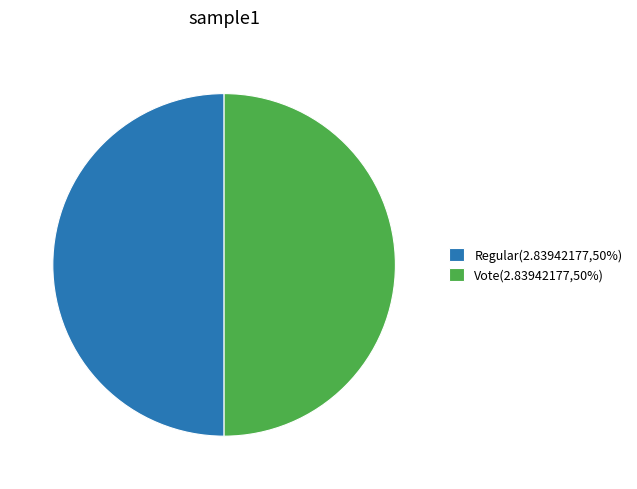

Is it true that Vote(2.83942177,50%) is 44% of the pie?

False